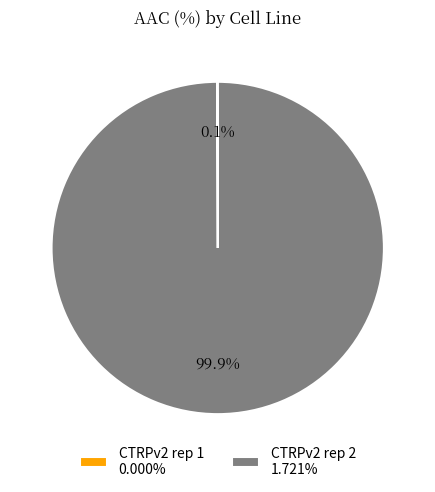

Is there a majority slice in this chart?

Yes